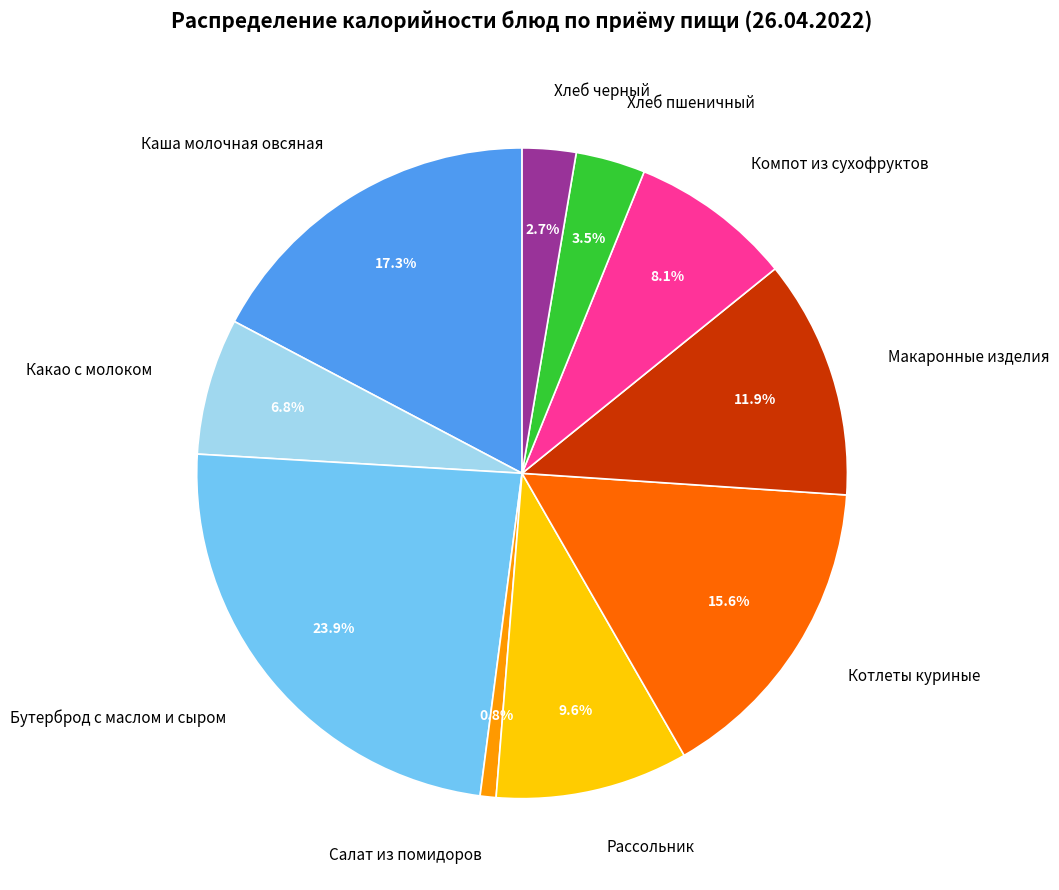

Rank the categories by value from lowest to highest.

Салат из помидоров, Хлеб черный, Хлеб пшеничный, Какао с молоком, Компот из сухофруктов, Рассольник, Макаронные изделия, Котлеты куриные, Каша молочная овсяная, Бутерброд с маслом и сыром